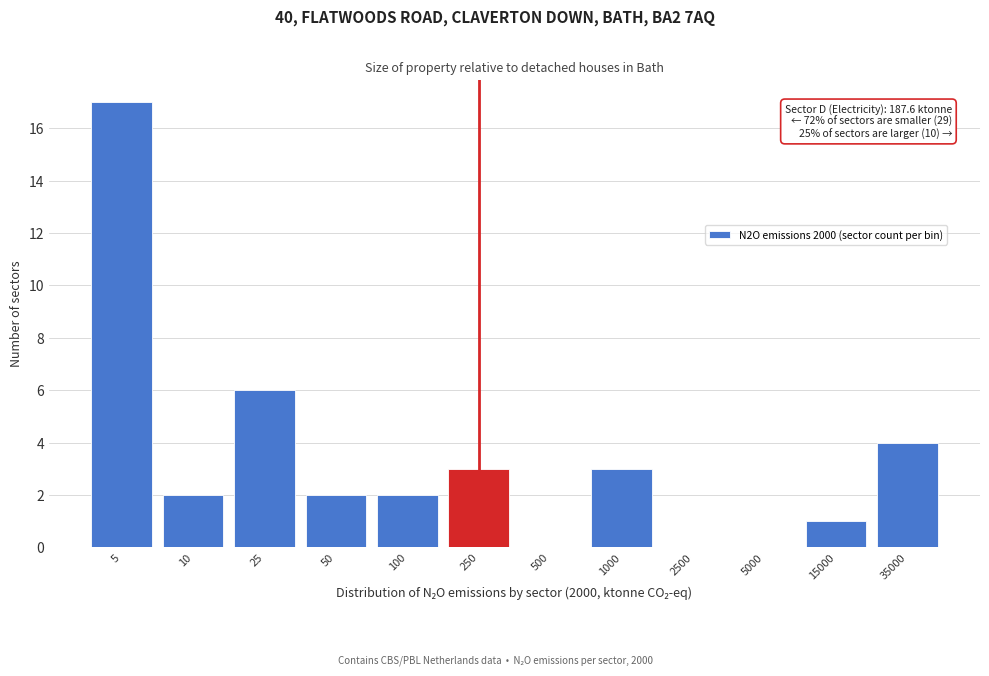

Reading right to left, transcribe all the data shown in this chart.

35000=4	15000=1	5000=0	2500=0	1000=3	500=0	250=3	100=2	50=2	25=6	10=2	5=17